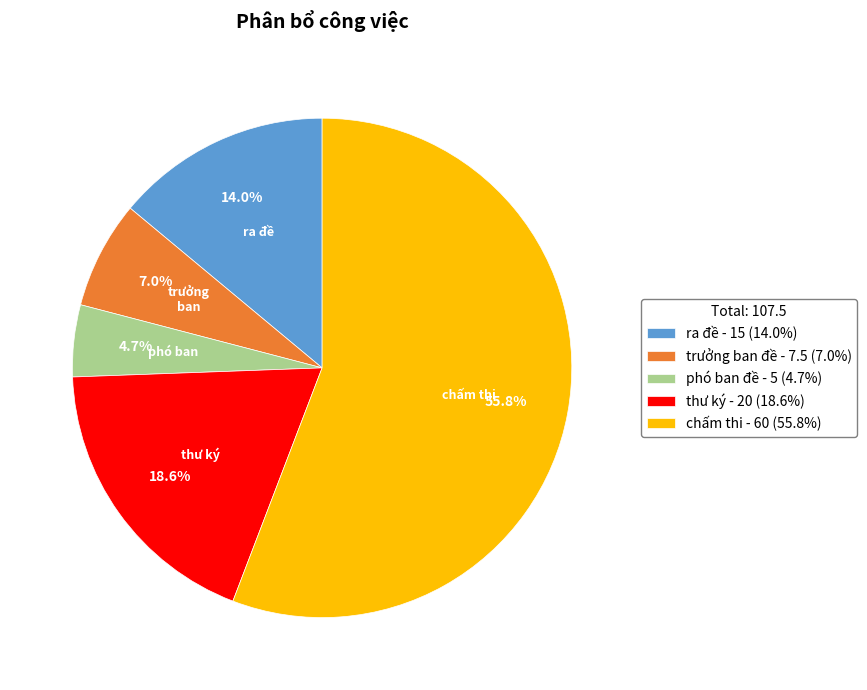

True or false: trưởng ban đề accounts for 1% of the total.

False